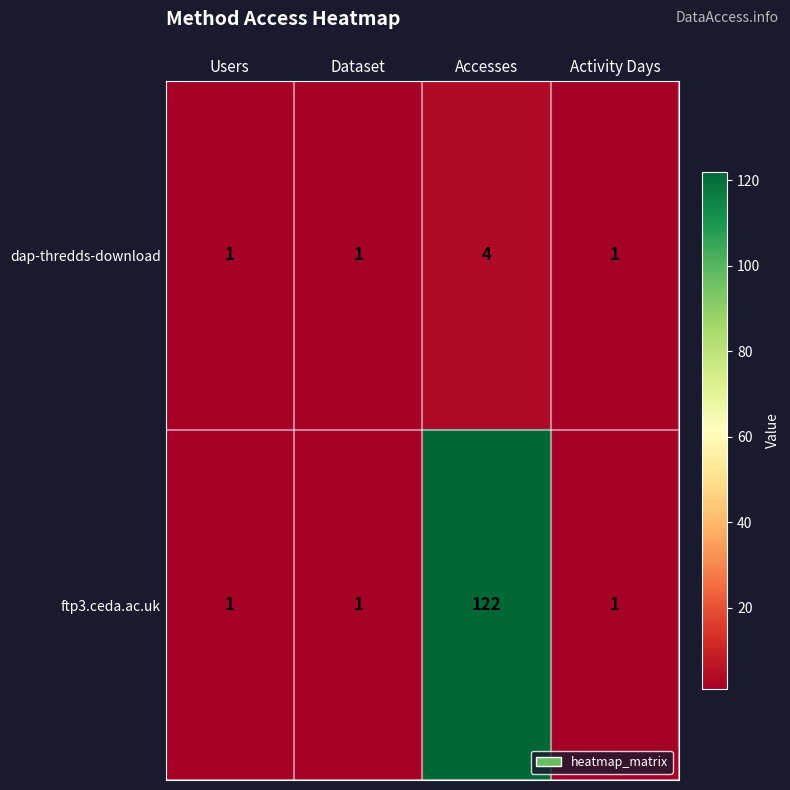

At how many categories does at least one series exceed 104?

1